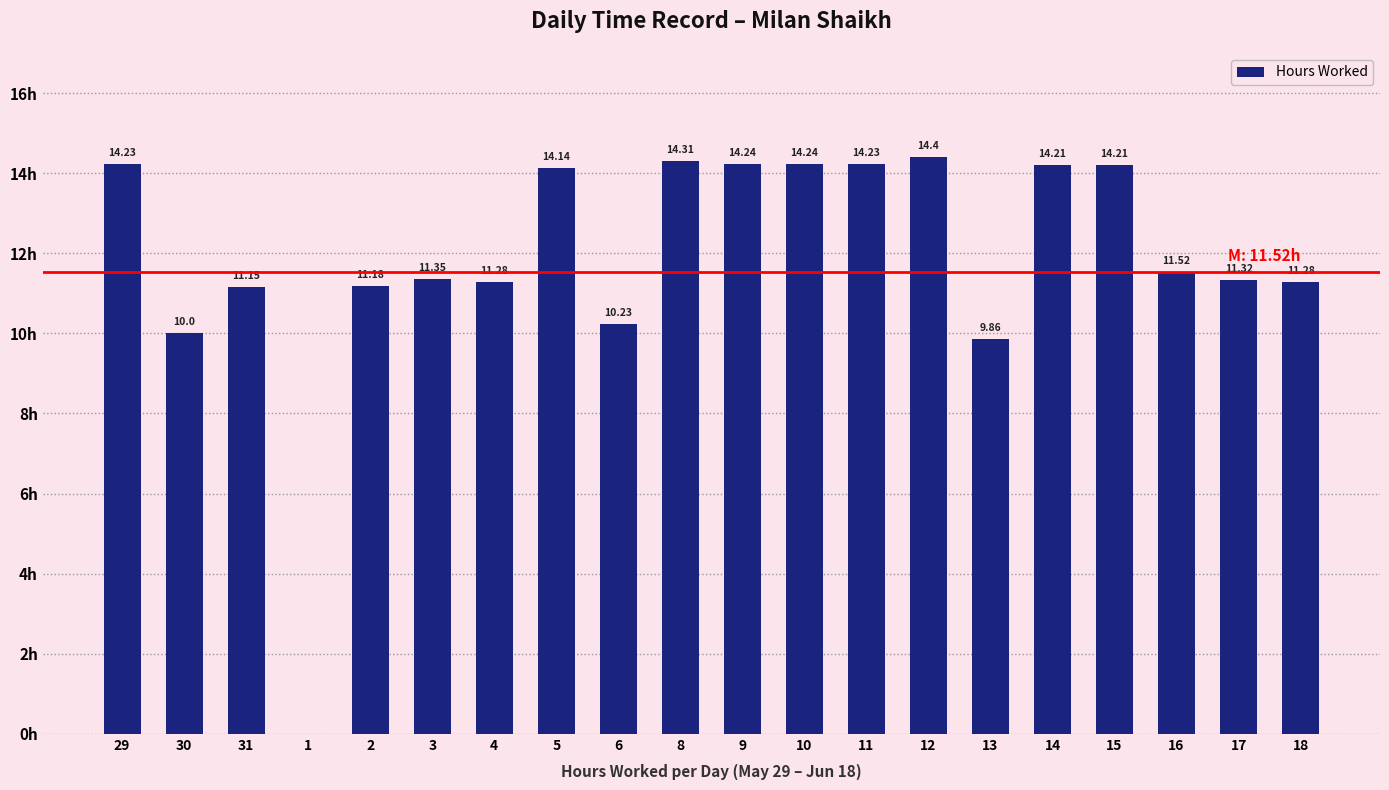

Approximately how many times larger is the value at 4 compared to 2?

1.0